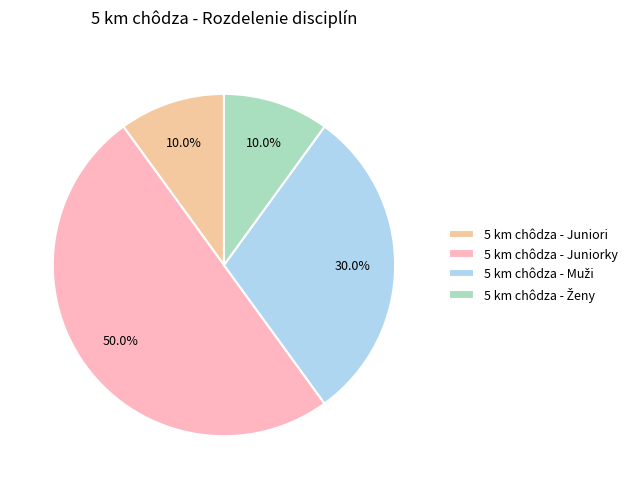

What percentage is the 5 km chôdza - Ženy slice, to the nearest percent?

10%